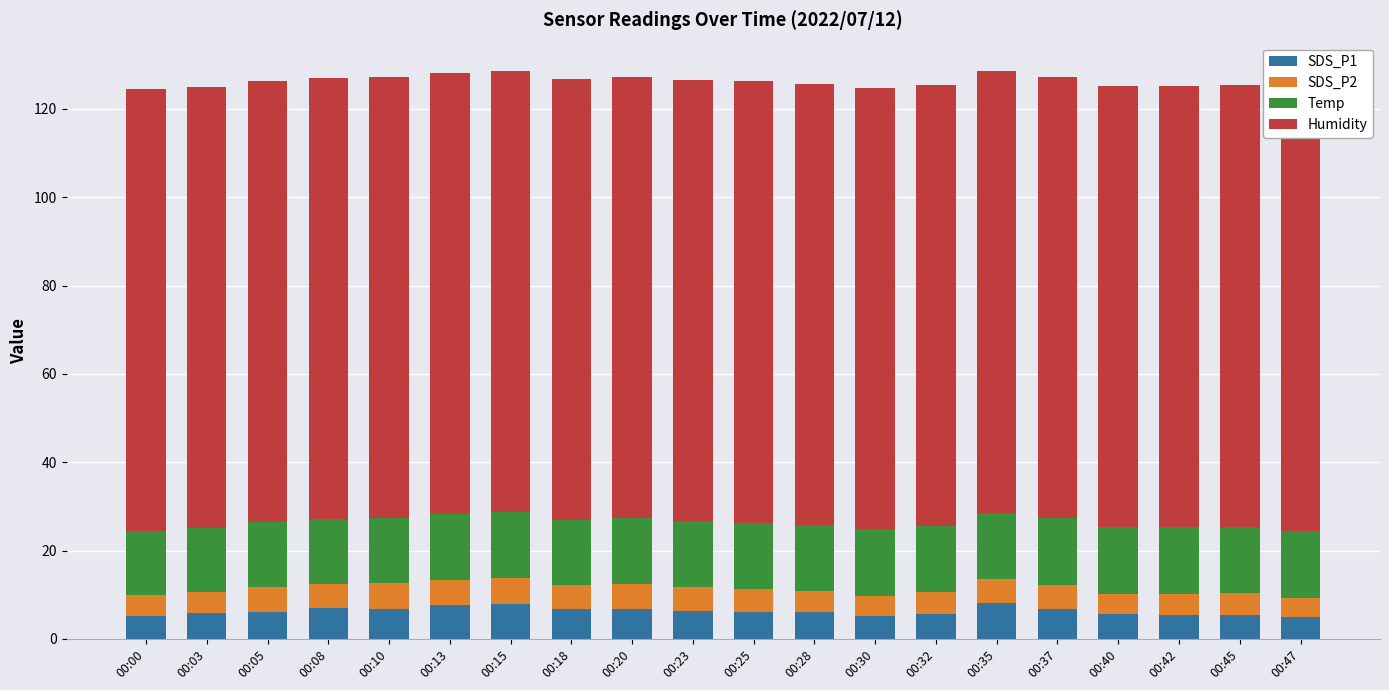

Between 00:28 and 00:32, which series saw the biggest shift?

SDS_P1